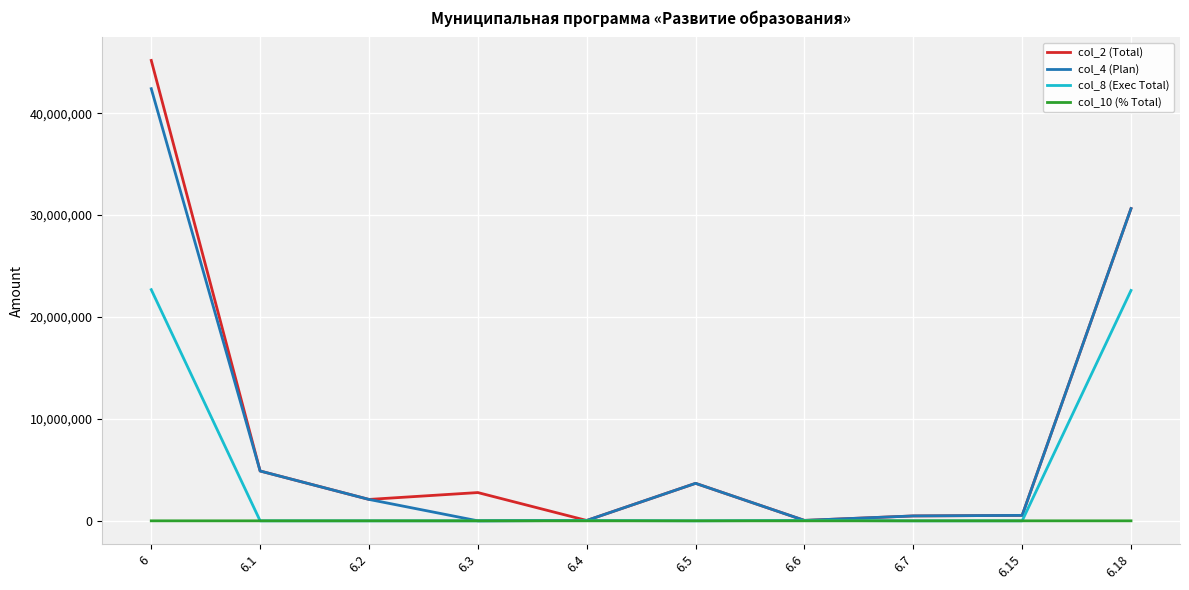

At which category is the sum across all series the highest?

6